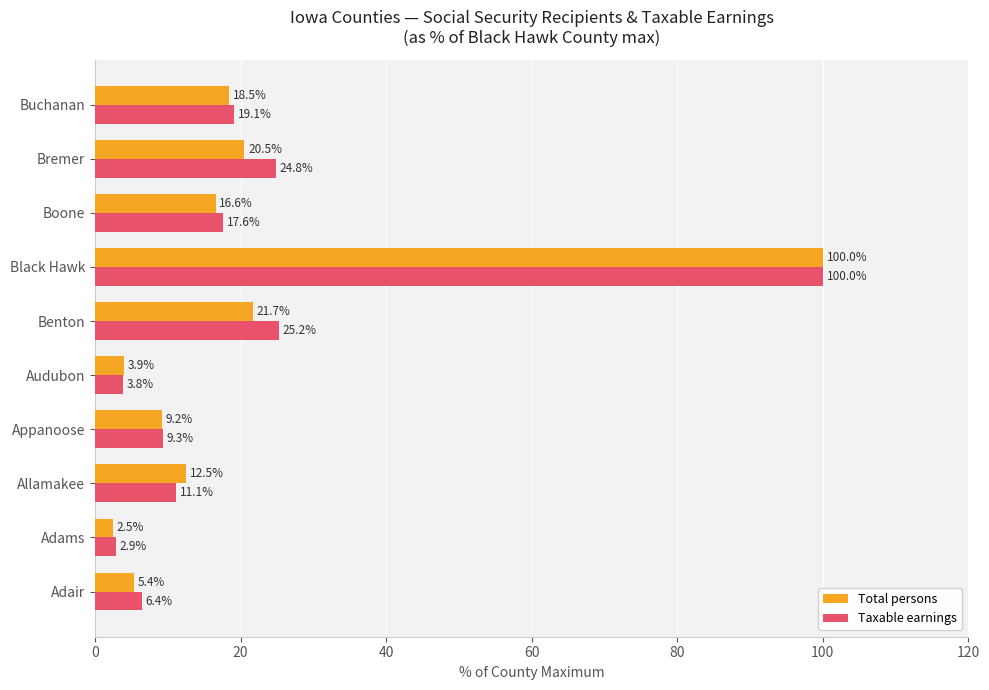

At which label does Taxable earnings reach its peak?

Black Hawk